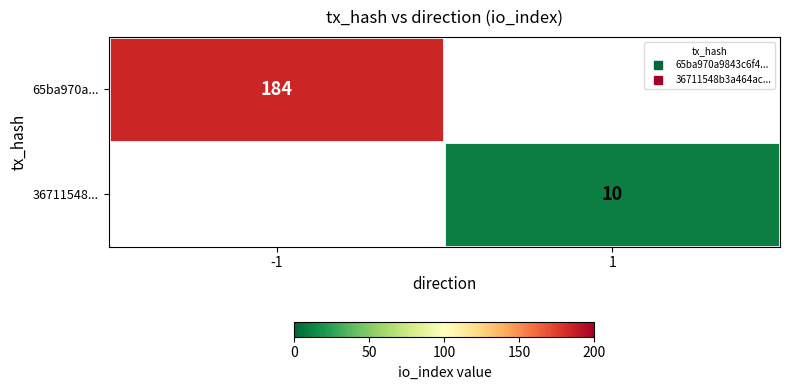

The 36711548... series shows 15.0 at 1. True or false?

False